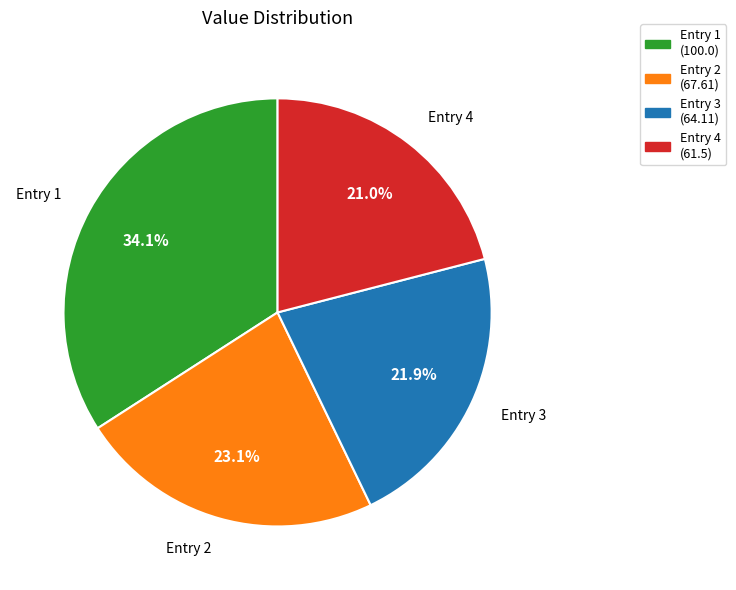

What is the largest slice in the pie chart?

Entry 1 (100.0)